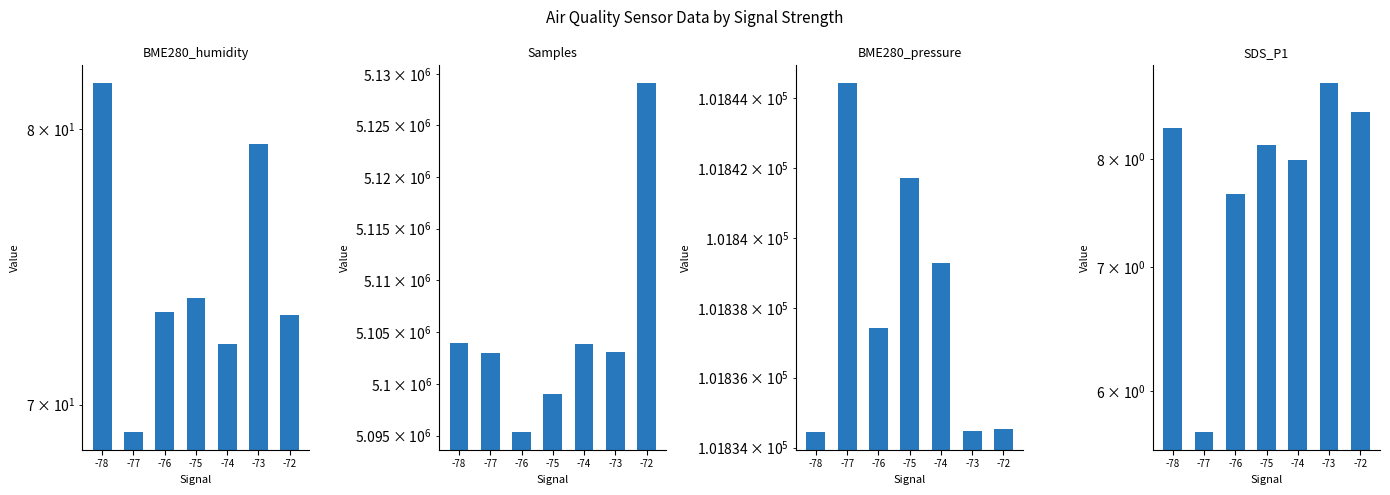

Which has a higher value, -73 or -74?

-73